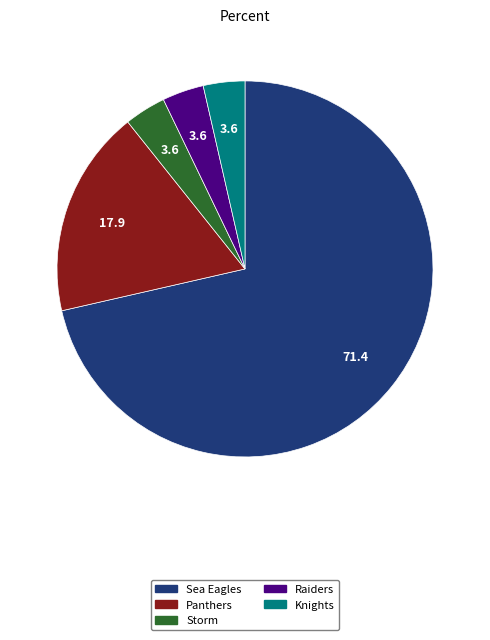

Which category has the biggest portion of the pie?

Sea Eagles